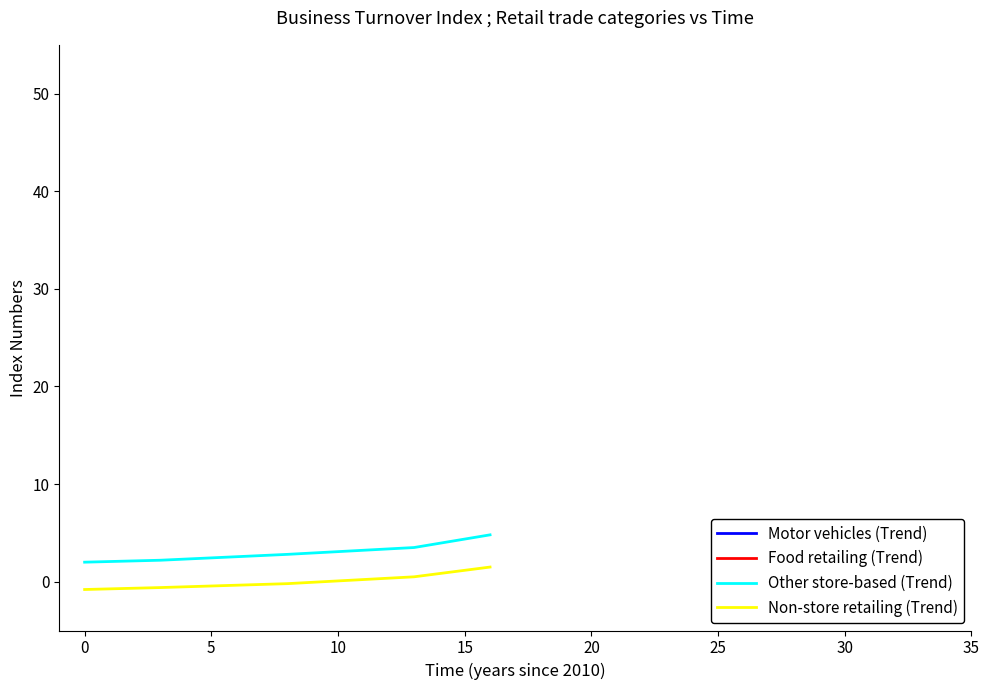

What are all the series names shown in the legend?

Motor vehicles (Trend), Food retailing (Trend), Other store-based (Trend), Non-store retailing (Trend)